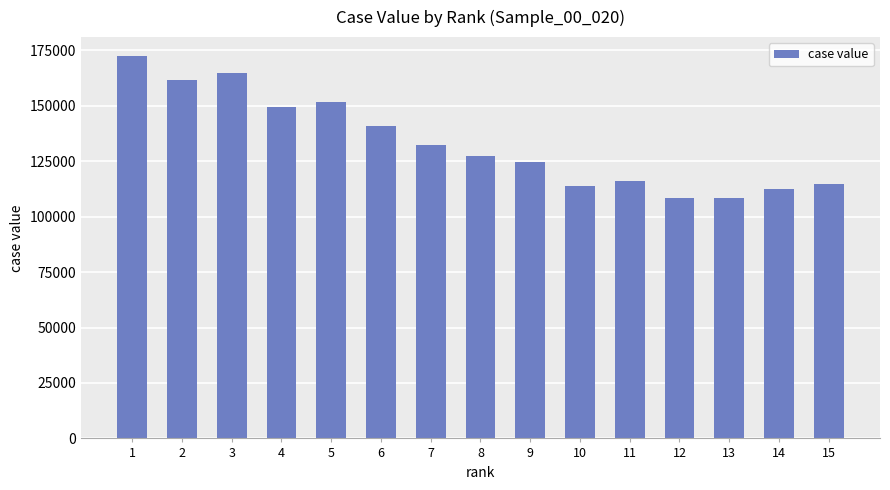

What is the difference between the values at 15 and 9?

9739.3